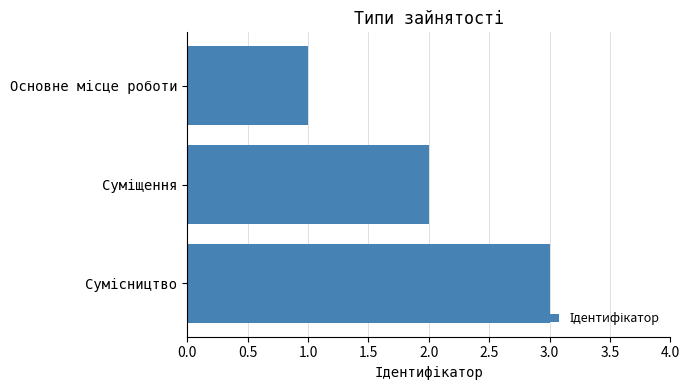

What is the sum of all values?

6